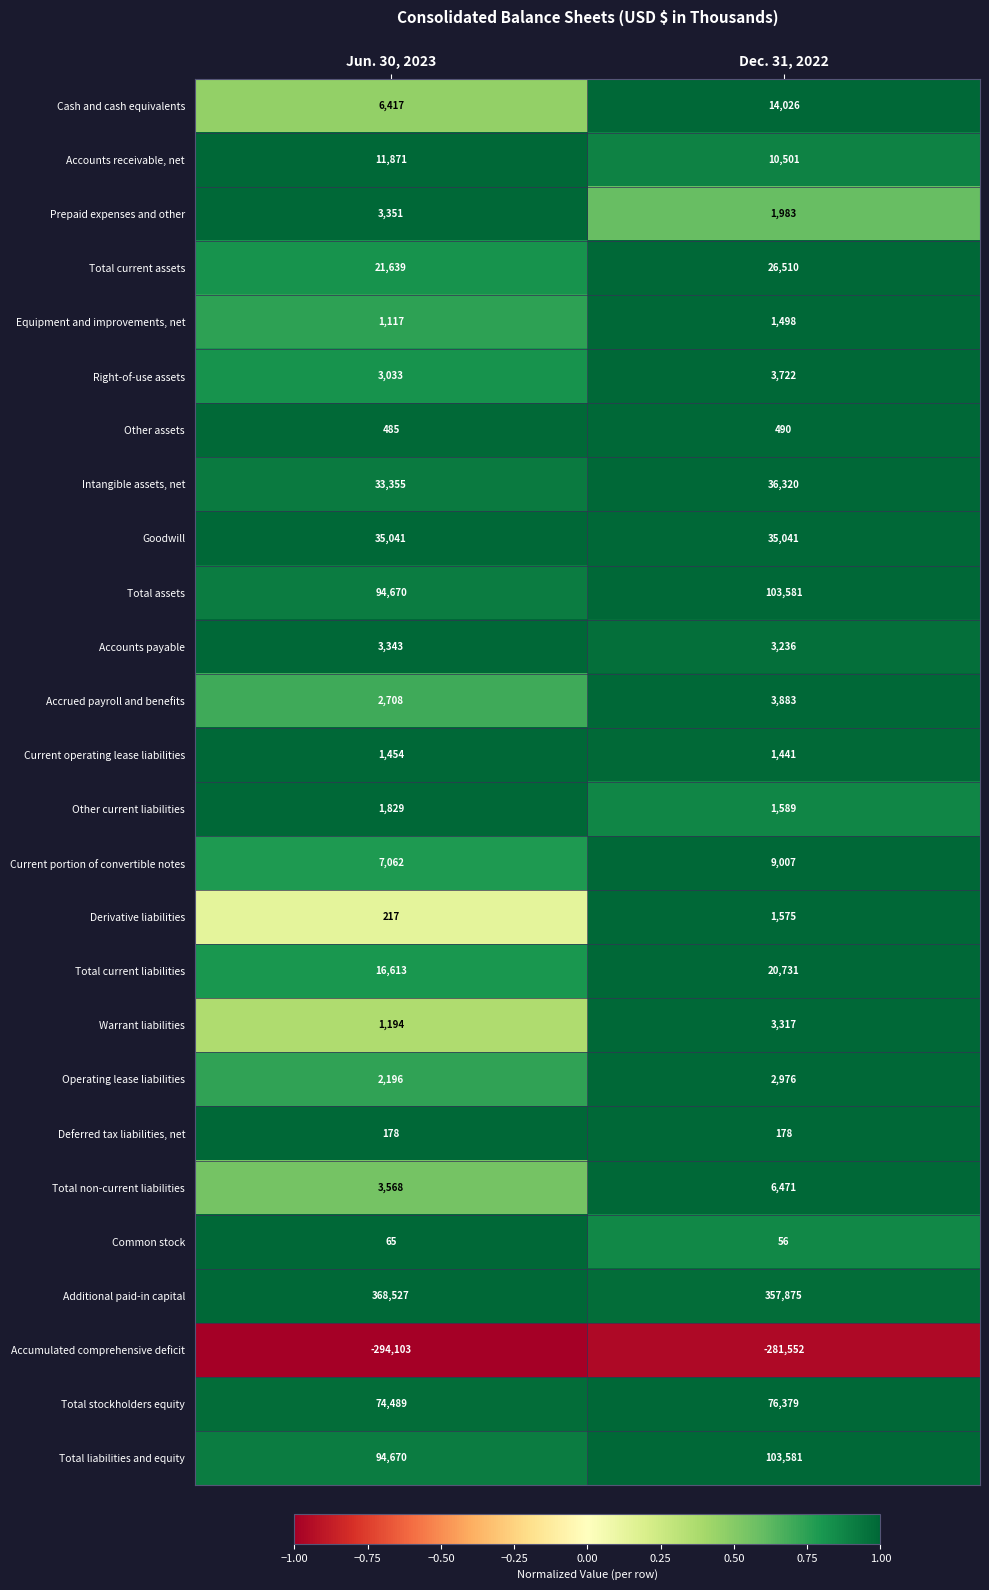

At which label is Total current assets closest to 24074?

Jun. 30, 2023